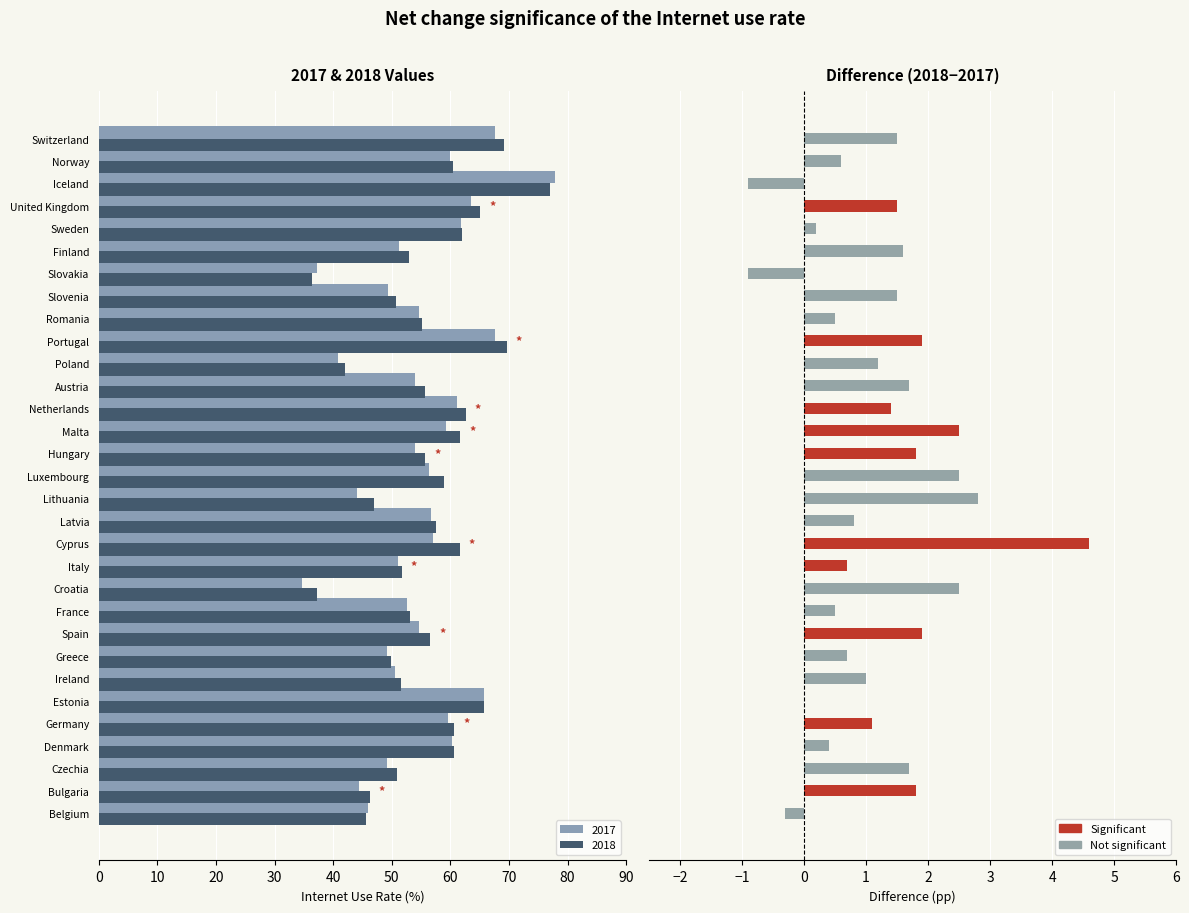

The 2018 series shows 63.4 at Croatia. True or false?

False